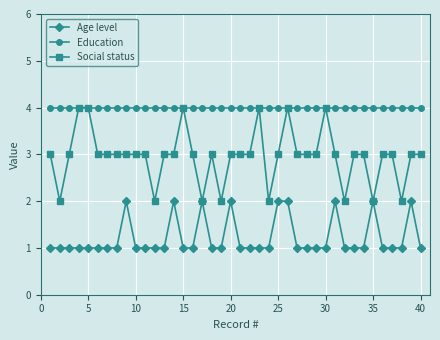

Which series has the largest total across all categories?

Education